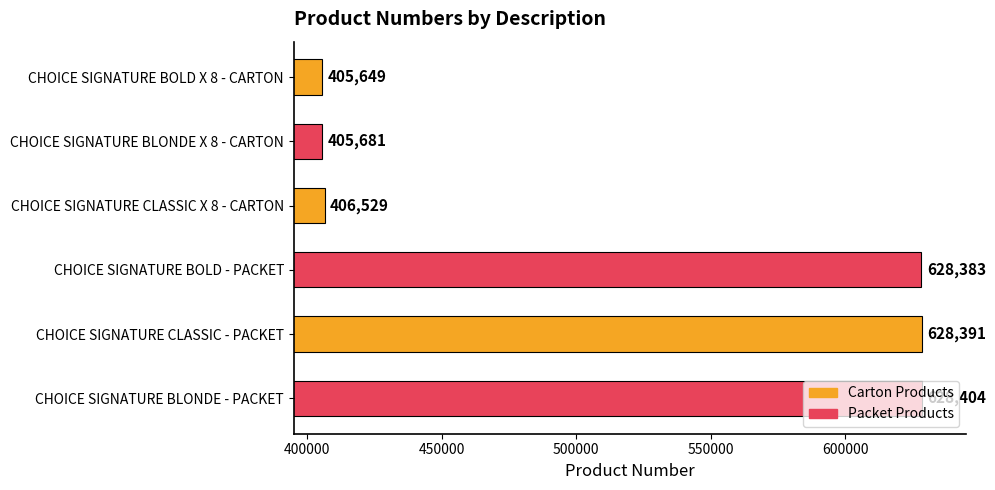

What is the value of the 2nd bar from the top?

405681